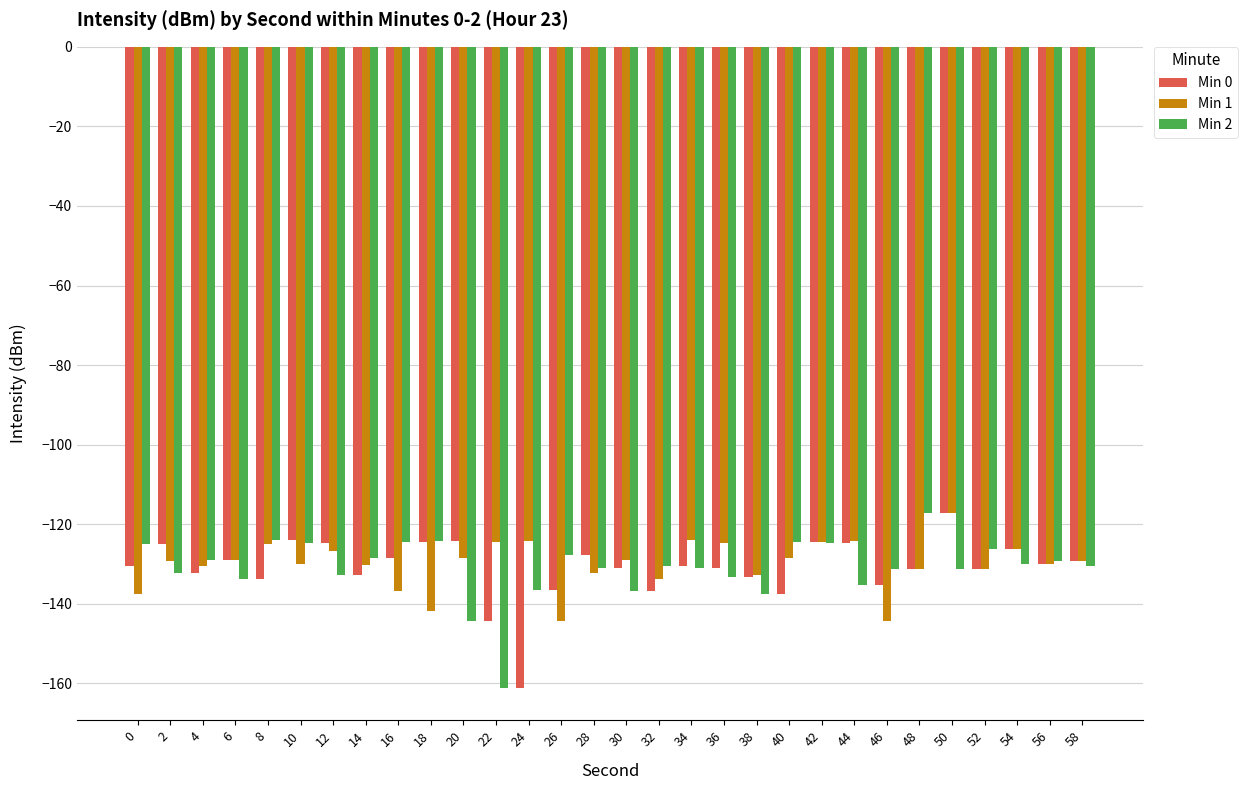

What is the smallest value displayed?

-161.2